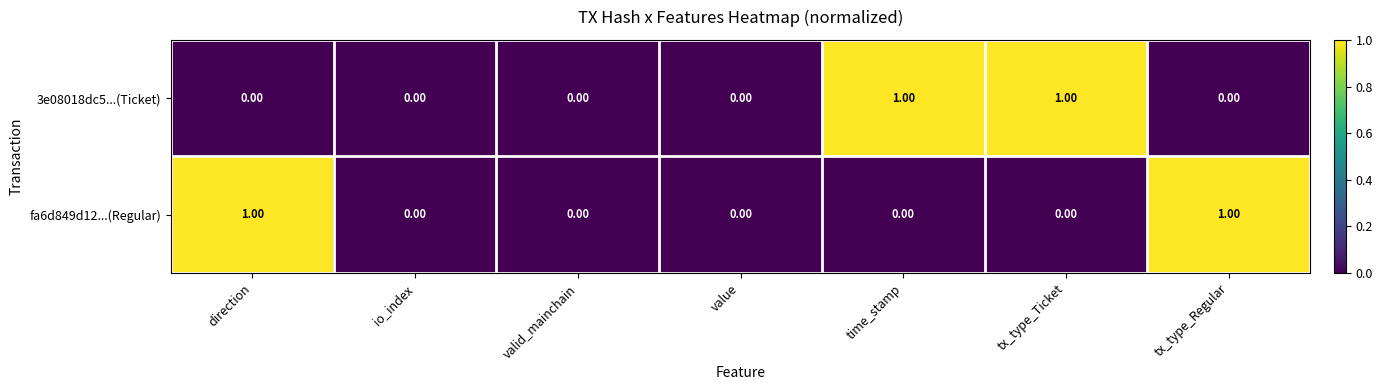

Count the number of data series in this chart.

2